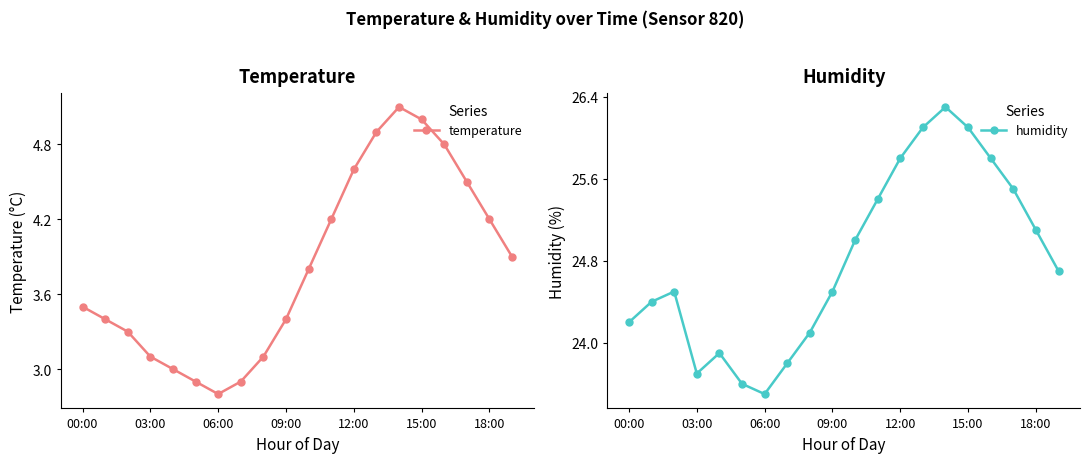

Which category has the lowest value in the temperature series?

06:00